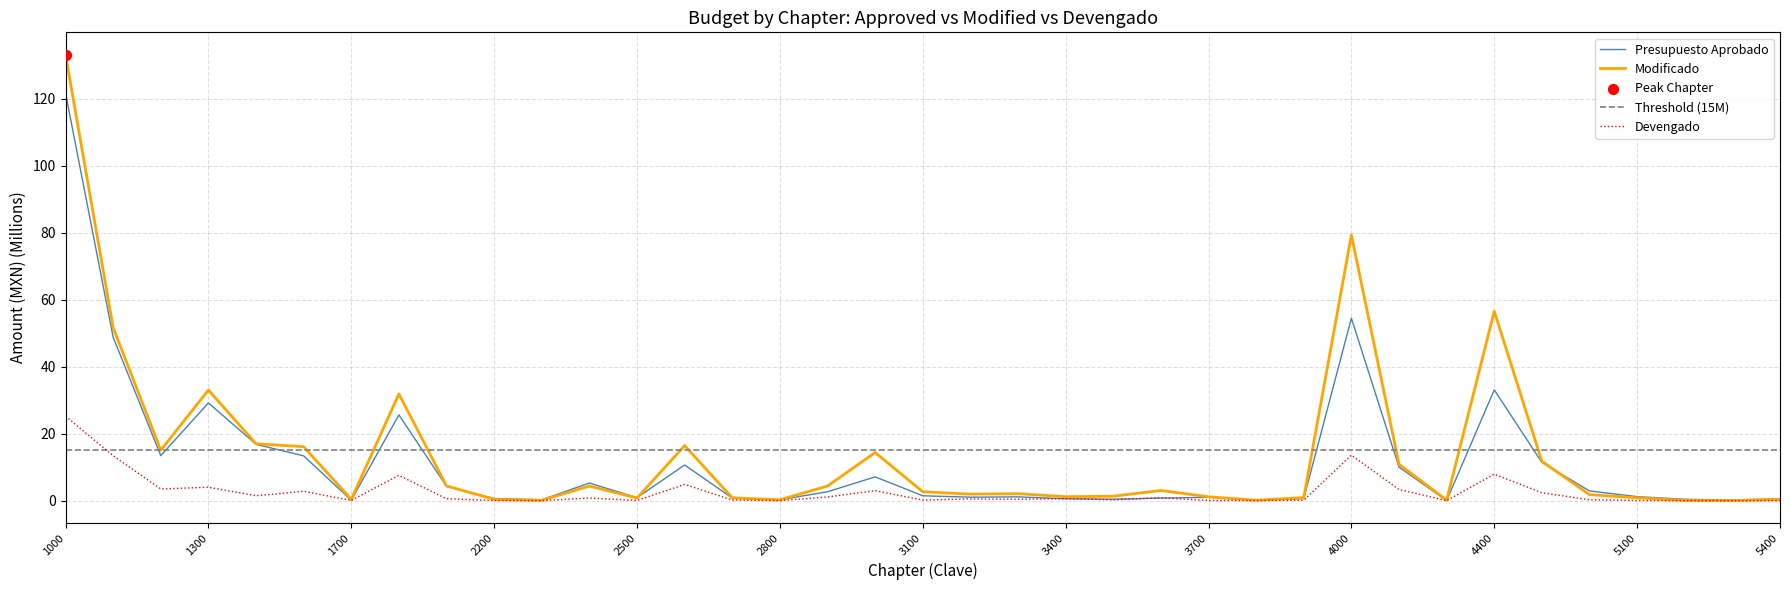

What are all the series names shown in the legend?

Presupuesto Aprobado, Modificado, Devengado